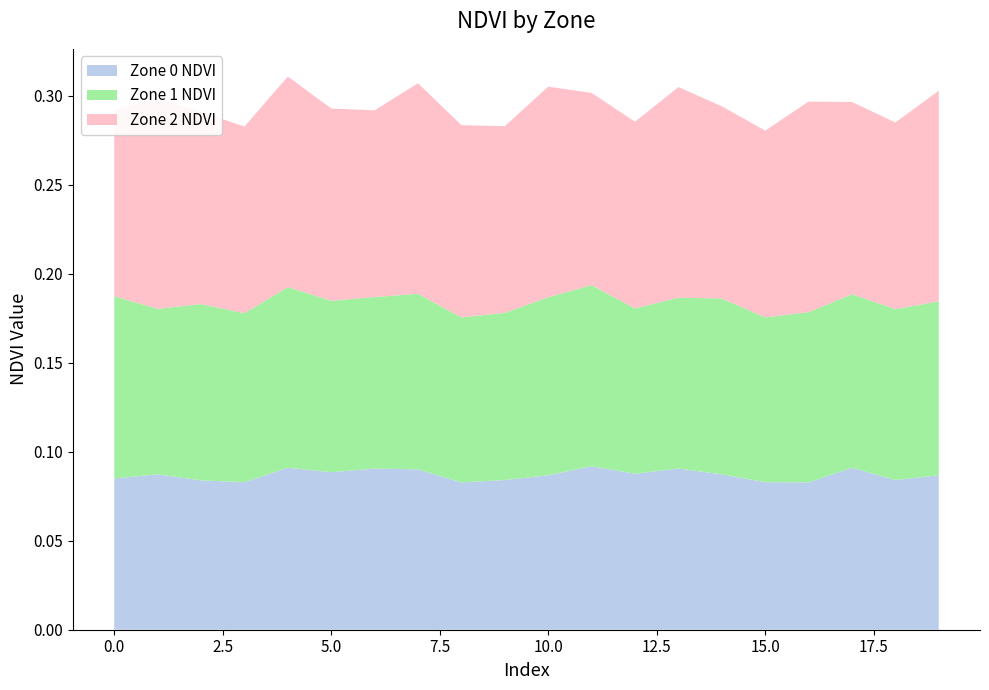

Reading left to right, what are all the values shown in this chart?

Zone 0 NDVI: 0.1	0.1	0.1	0.1	0.1	0.1	0.1	0.1	0.1	0.1	0.1	0.1	0.1	0.1	0.1	0.1	0.1	0.1	0.1	0.1
Zone 1 NDVI: 0.1	0.1	0.1	0.1	0.1	0.1	0.1	0.1	0.1	0.1	0.1	0.1	0.1	0.1	0.1	0.1	0.1	0.1	0.1	0.1
Zone 2 NDVI: 0.1	0.1	0.1	0.1	0.1	0.1	0.1	0.1	0.1	0.1	0.1	0.1	0.1	0.1	0.1	0.1	0.1	0.1	0.1	0.1